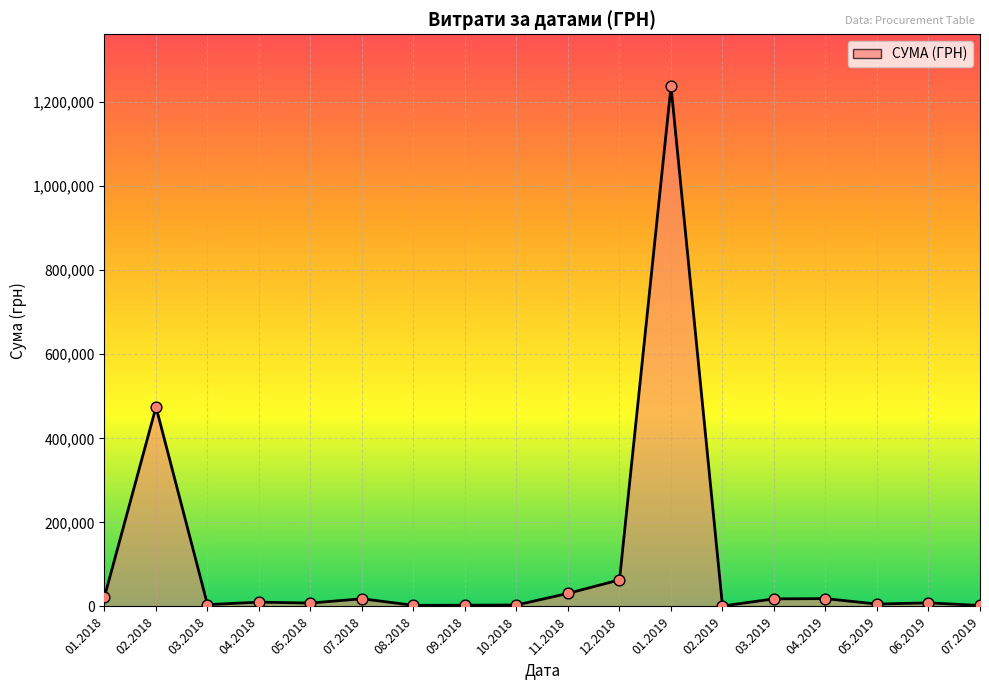

What is the difference between the maximum and minimum values?

1236634.3